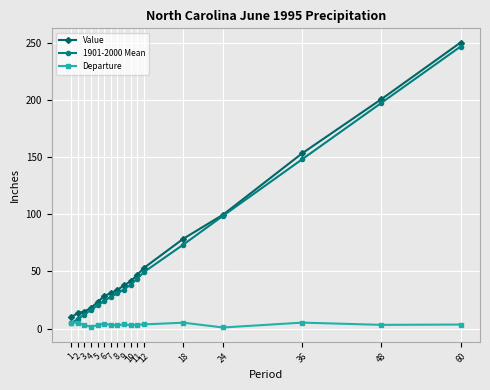

Does the chart display data point markers on the line(s)?

Yes